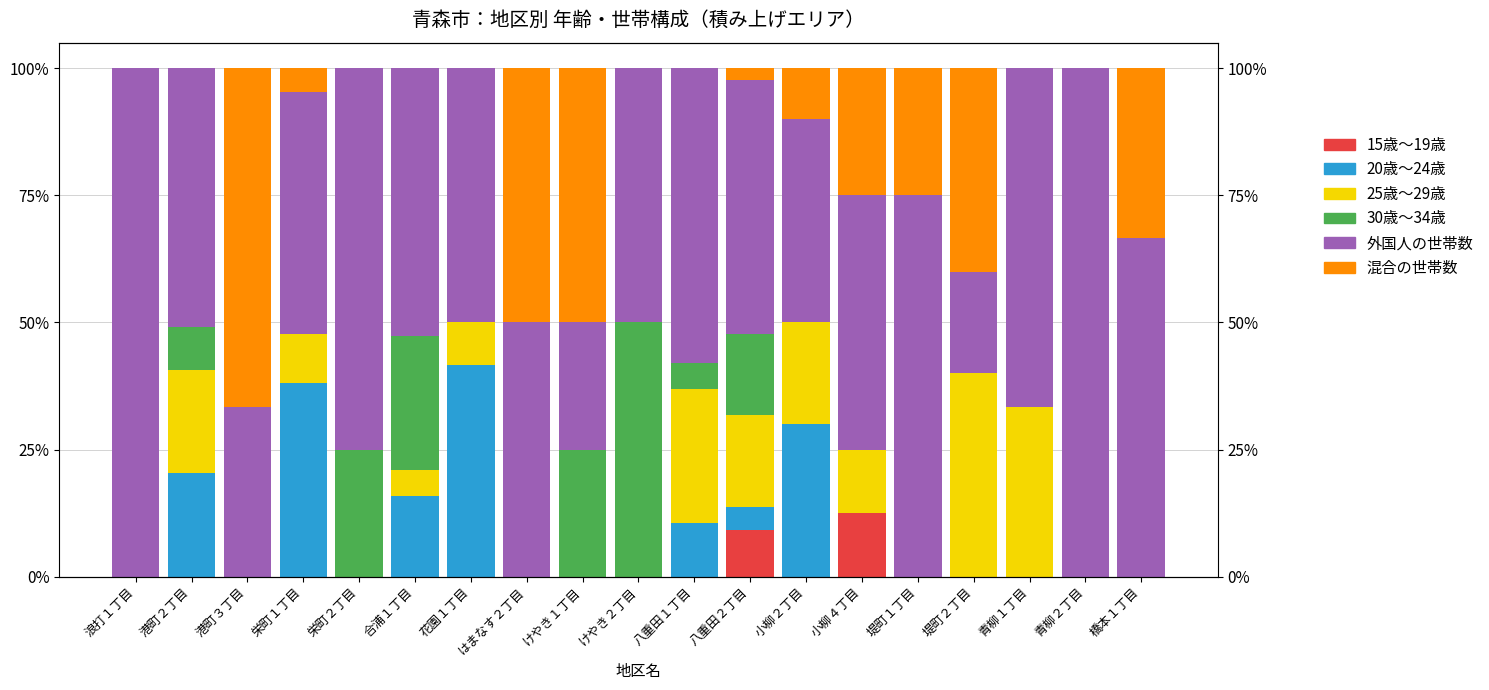

What is the difference between the second highest and second lowest values in the 15歳～19歳 series?

9.1